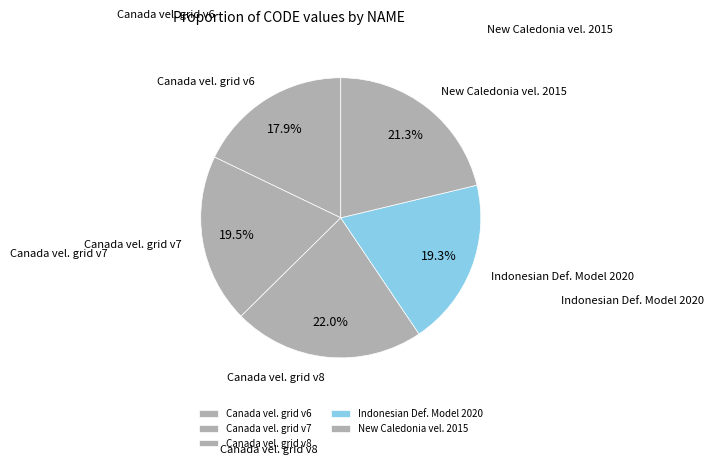

How many slices are in this pie chart?

5